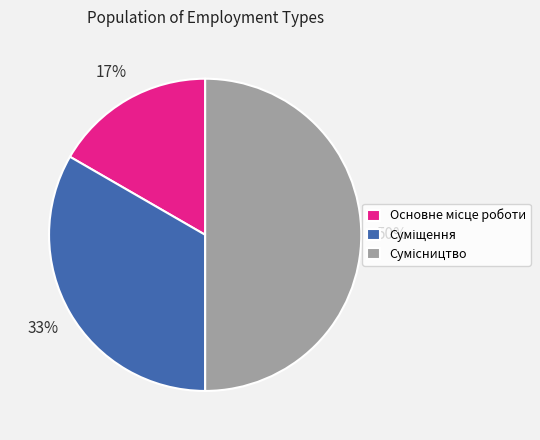

To the nearest percent, what is the average slice percentage?

33%